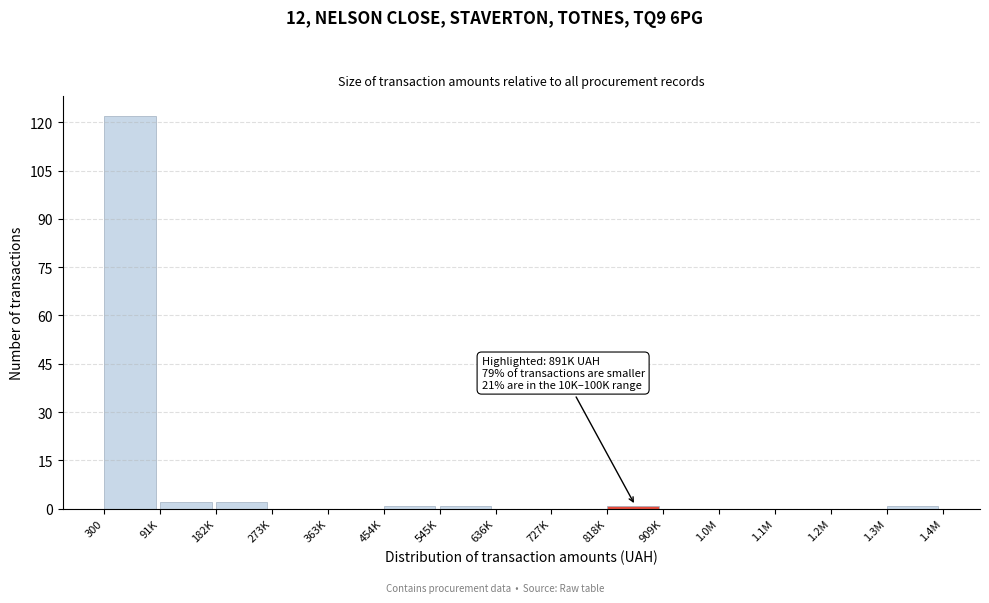

Reading right to left, transcribe all the data shown in this chart.

1.3M=1	1.2M=0	1.1M=0	1.0M=0	909K=0	818K=1	727K=0	636K=0	545K=1	454K=1	363K=0	273K=0	182K=2	91K=2	300=122